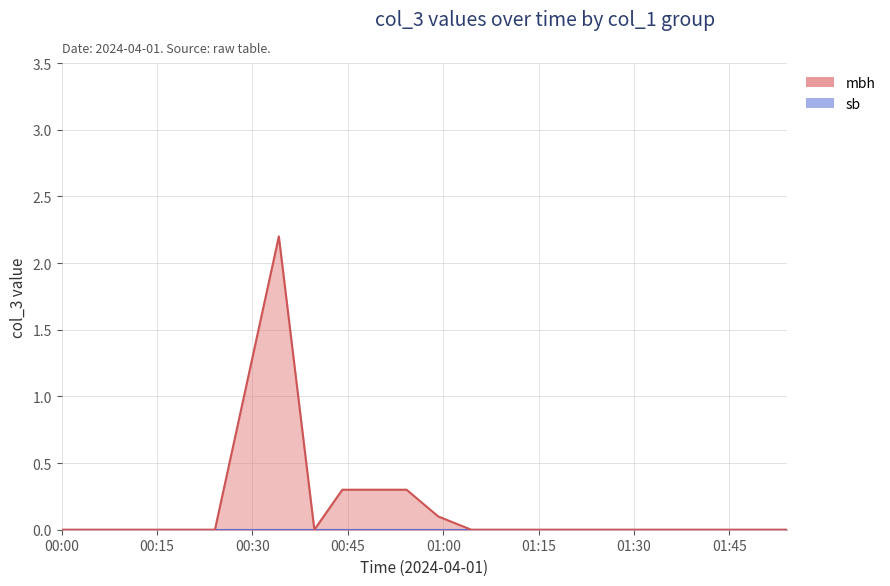

Which category has the lowest value across all series?

00:00